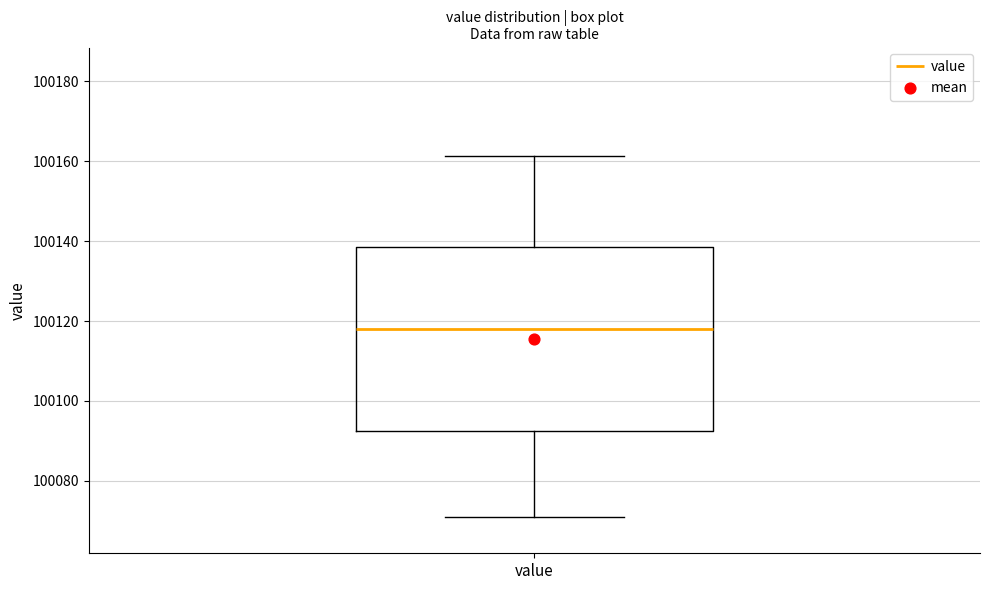

Transcribe this box plot: give where the median line is, the range the box spans, and where the two whiskers end, as read against the y-axis. The values are not printed on the chart, so give them approximately, as read against the axis.

median 100118, box 100092 to 100138, whiskers 100070 to 100162